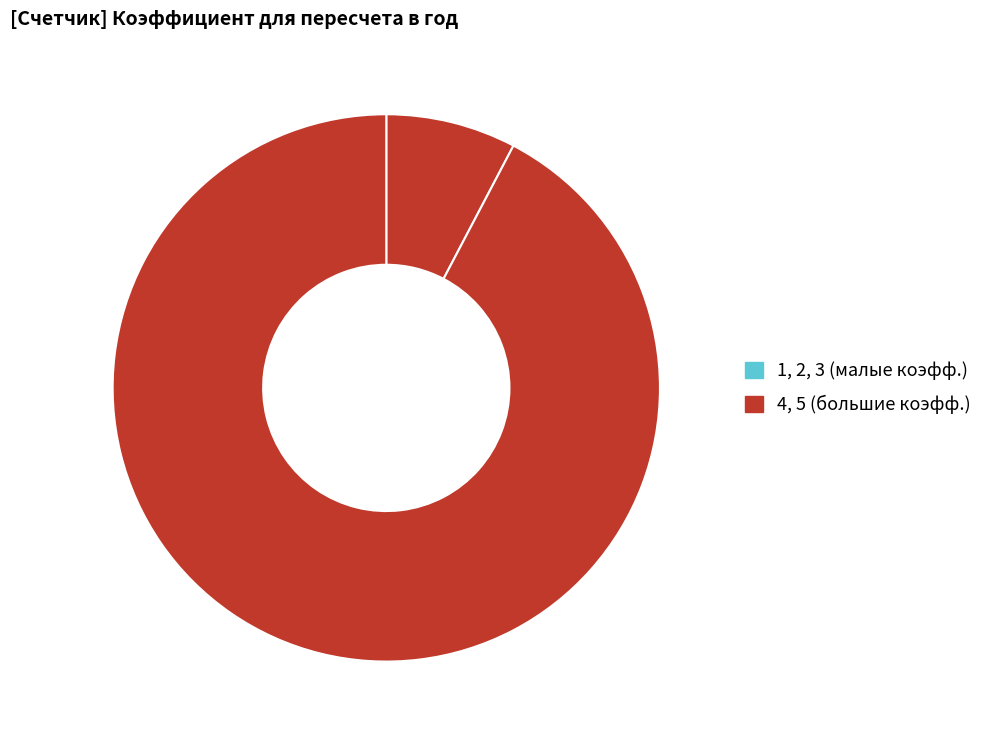

Which category has the smallest portion of the pie?

1